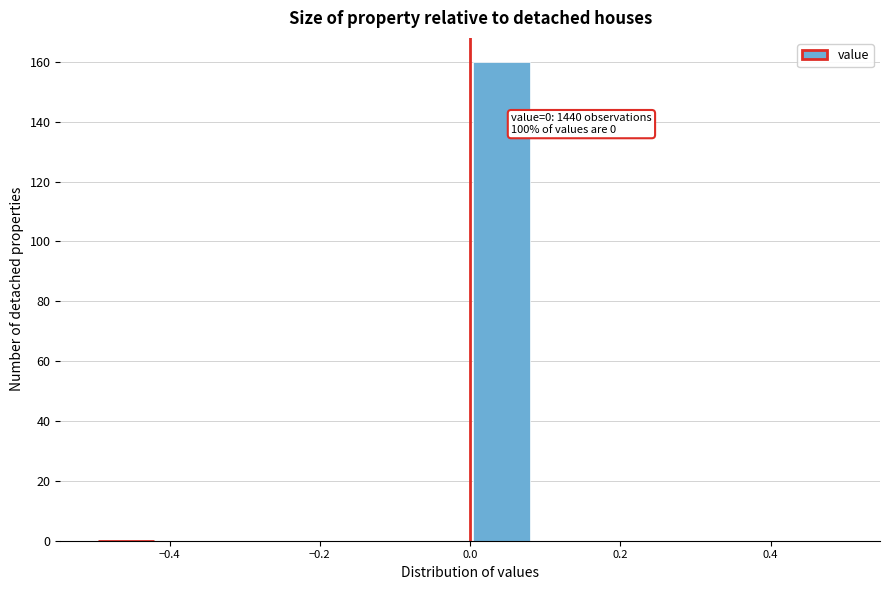

Over which range of the x-axis is the bar tallest?

0.00 to 0.08